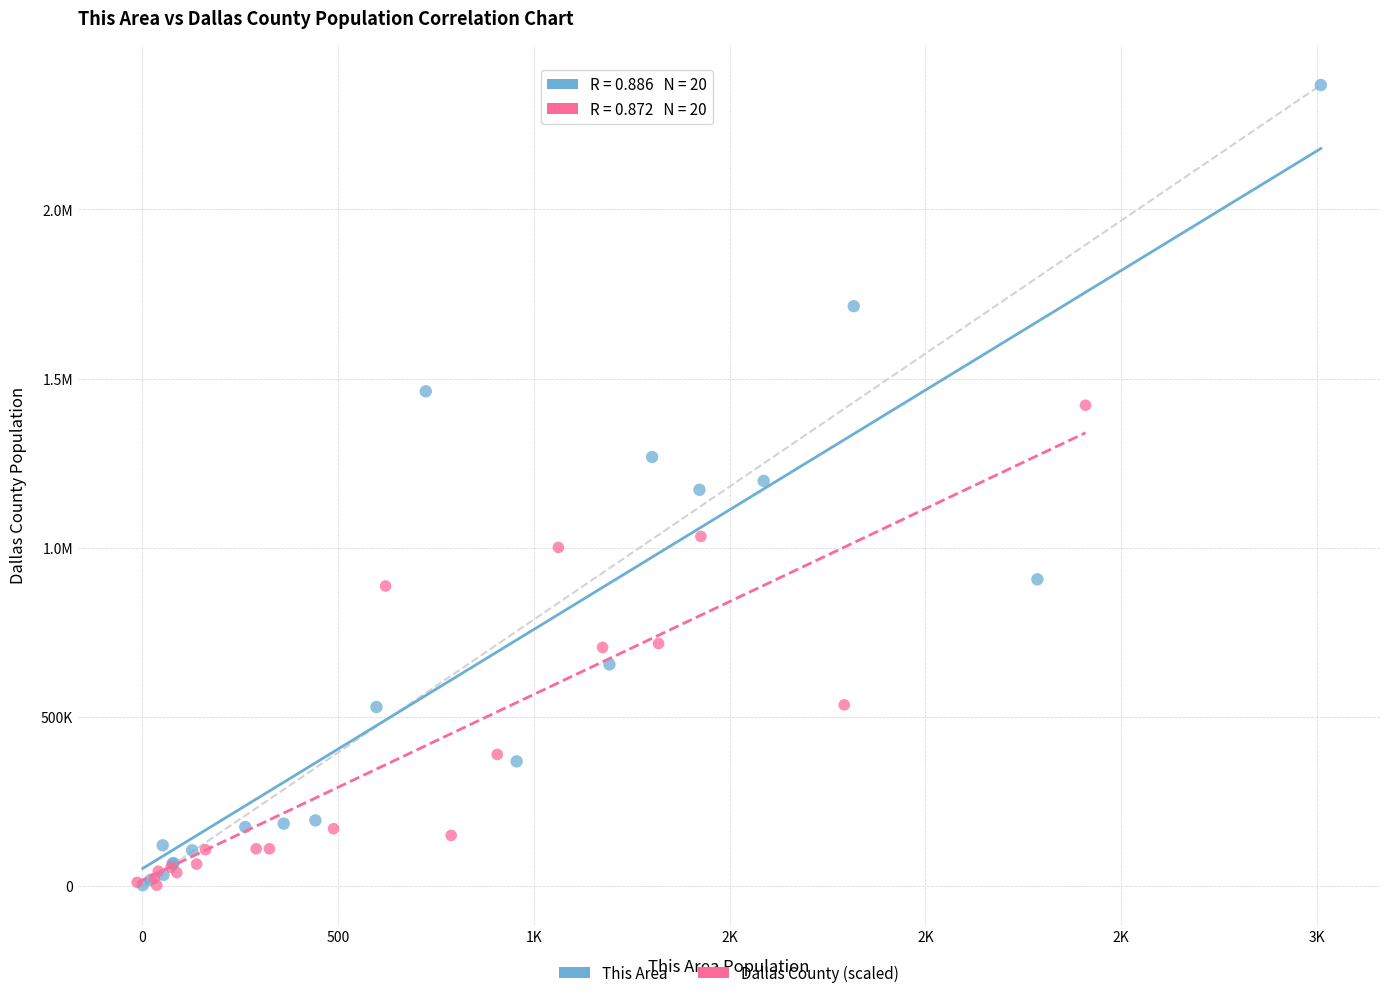

What are all the series names shown in the legend?

This Area, Dallas County (scaled)